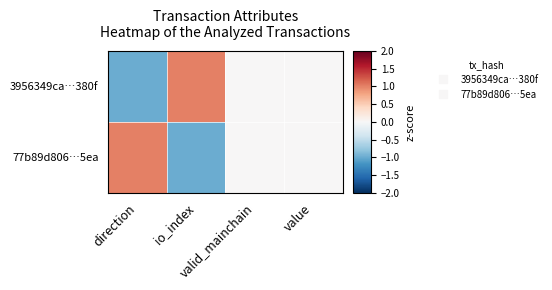

Reading left to right, transcribe all the data shown in this chart.

3956349ca…380f: direction=-1	io_index=1	valid_mainchain=0	value=0
77b89d806…5ea: direction=1	io_index=-1	valid_mainchain=0	value=0